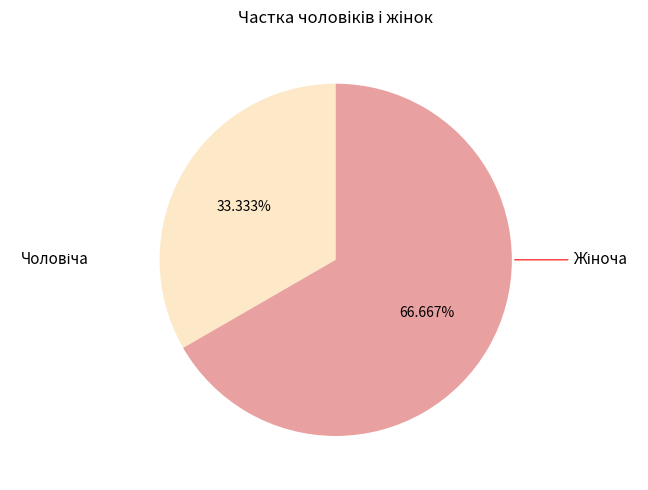

Does any single category account for the majority?

Yes